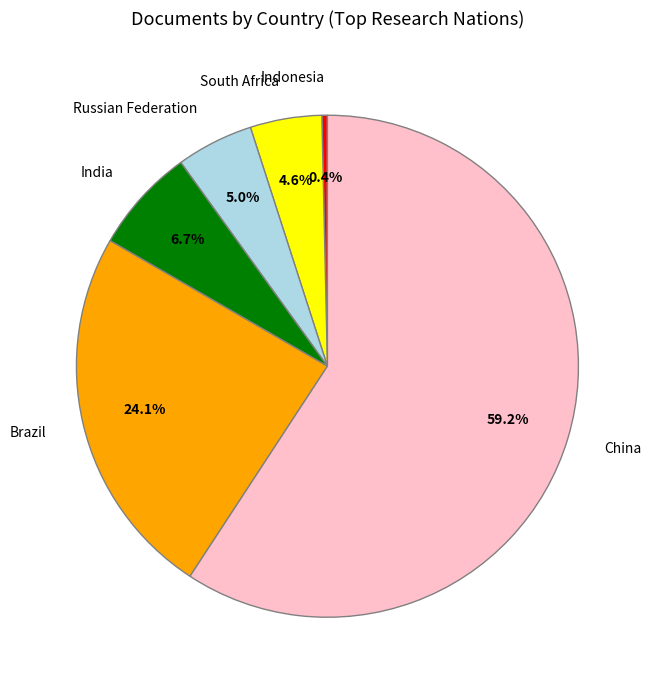

To the nearest percent, what portion does South Africa represent?

5%